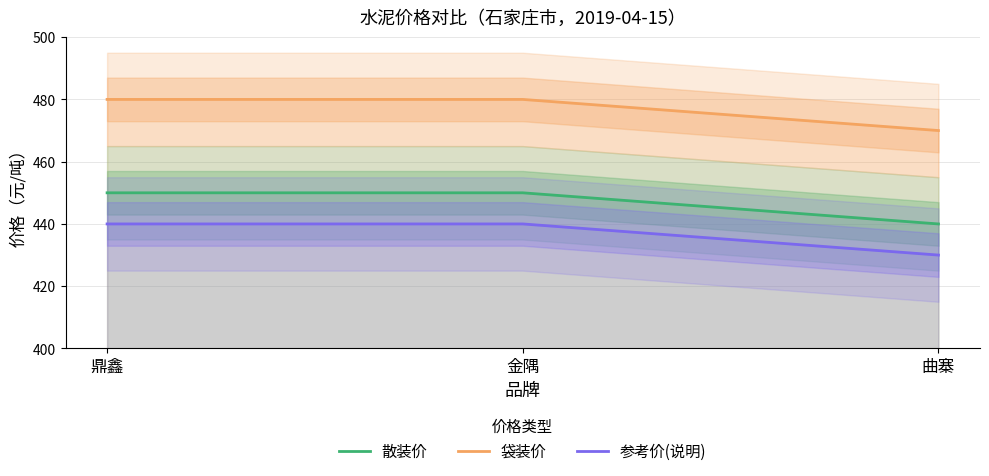

What is the value of the 参考价(说明) point at the 3rd from the left?

430